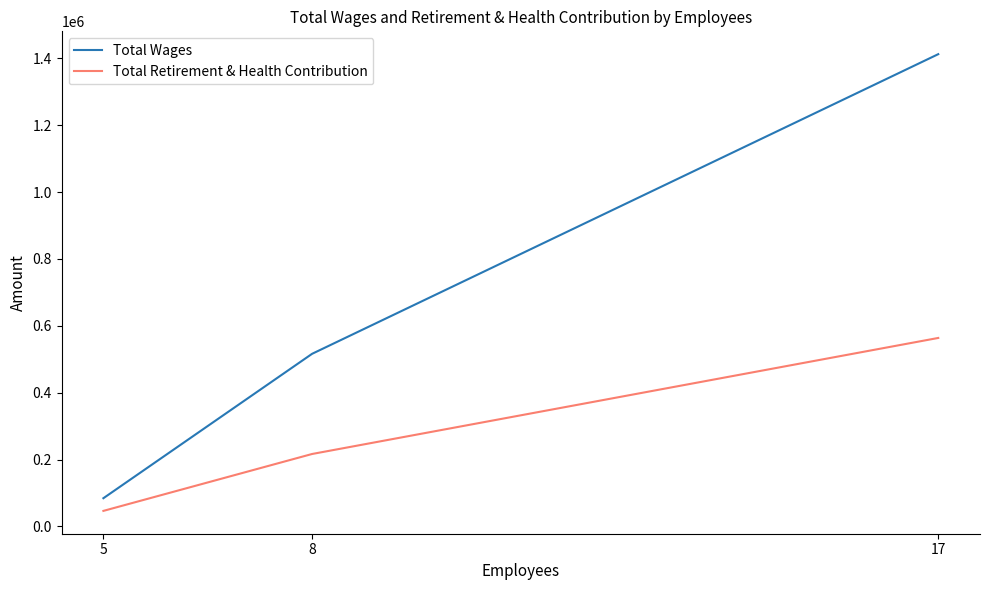

What is the sum of all Total Wages values?

2012695